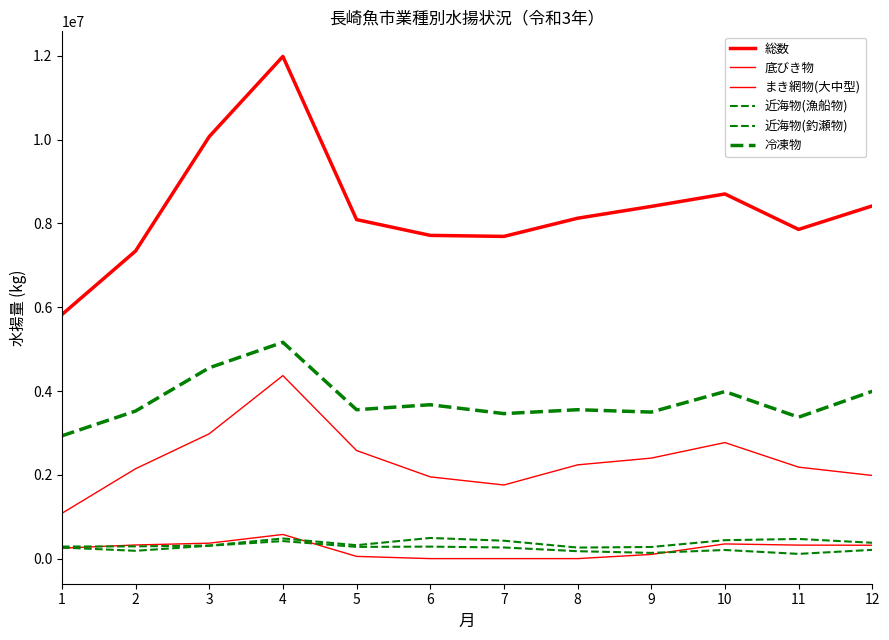

Is this an area chart (filled region under the line)?

No